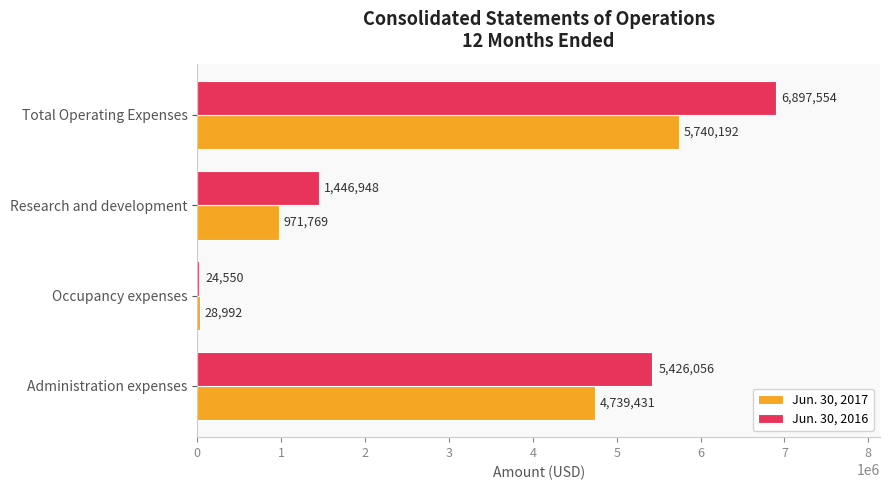

Count the Jun. 30, 2017 values in the range 971769 to 5740192.

3